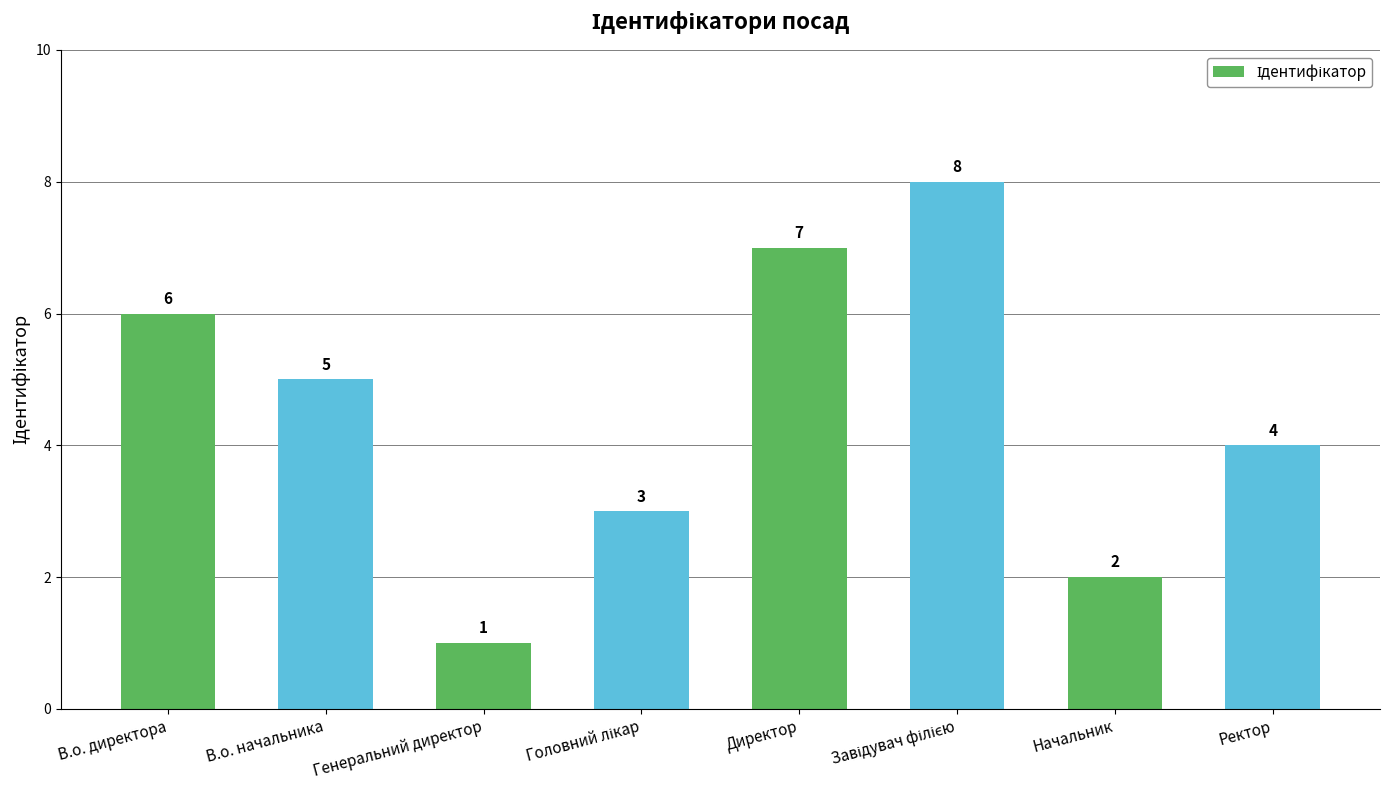

What is the change in value from Директор to Ректор?

-3